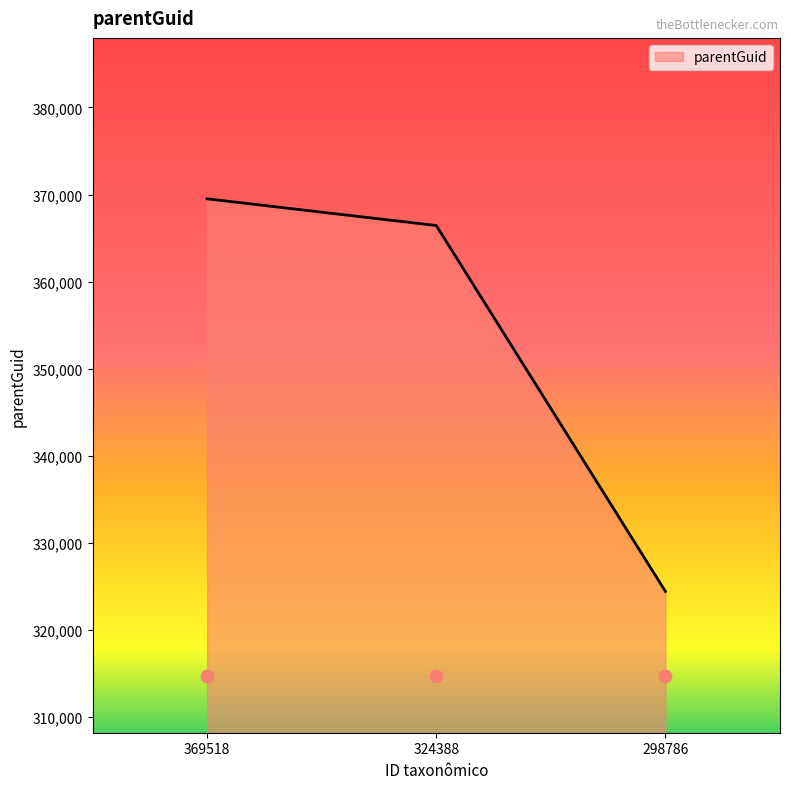

Which has a higher value, 369518 or 298786?

369518